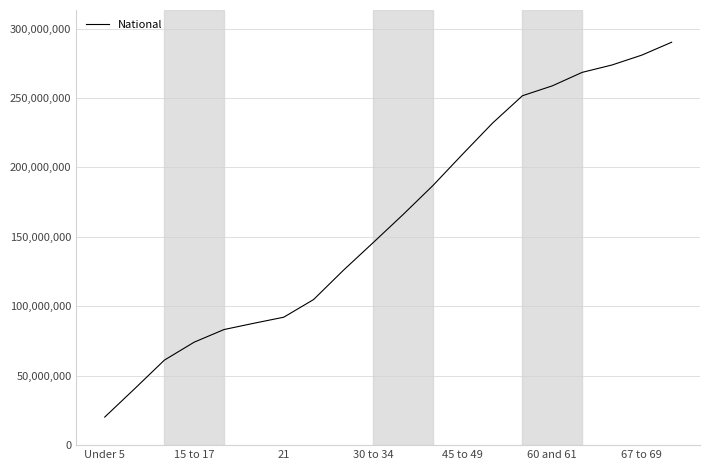

What is the sum of all values?

3254670319